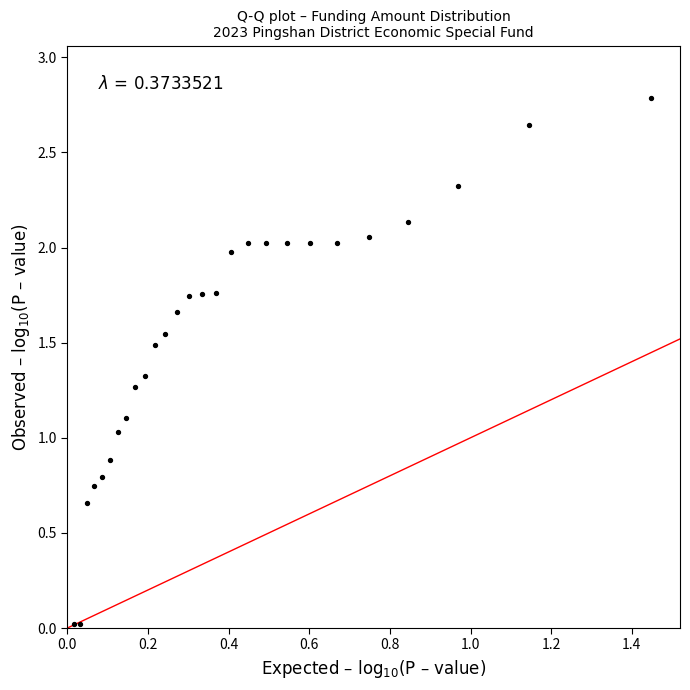

What is the range of Y values (max minus min)?

2.8